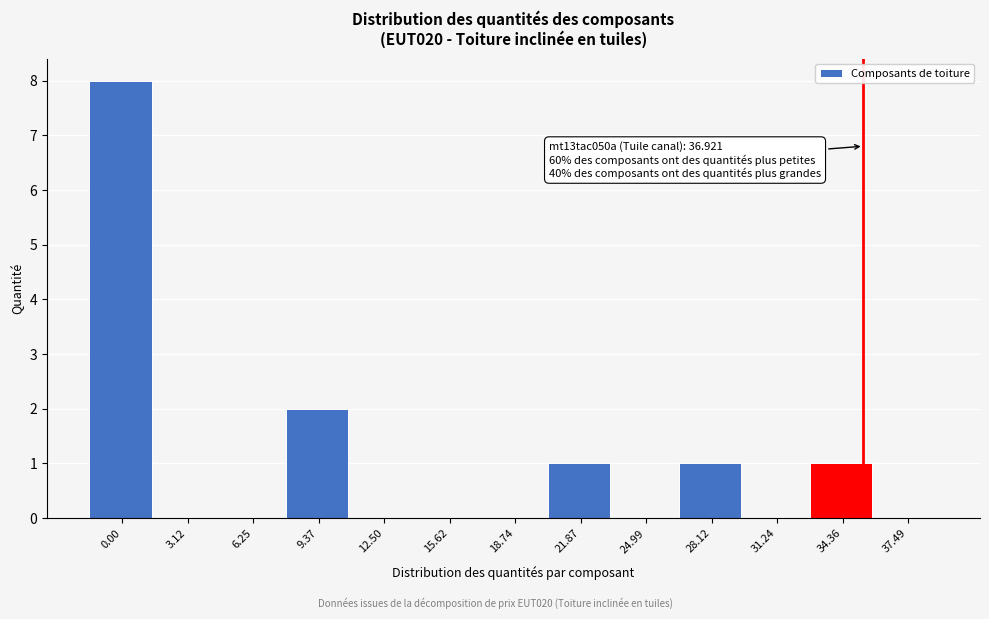

Reading right to left, extract all data points from this chart.

37.49=0	34.36=1	31.24=0	28.12=1	24.99=0	21.87=1	18.74=0	15.62=0	12.50=0	9.37=2	6.25=0	3.12=0	0.00=8